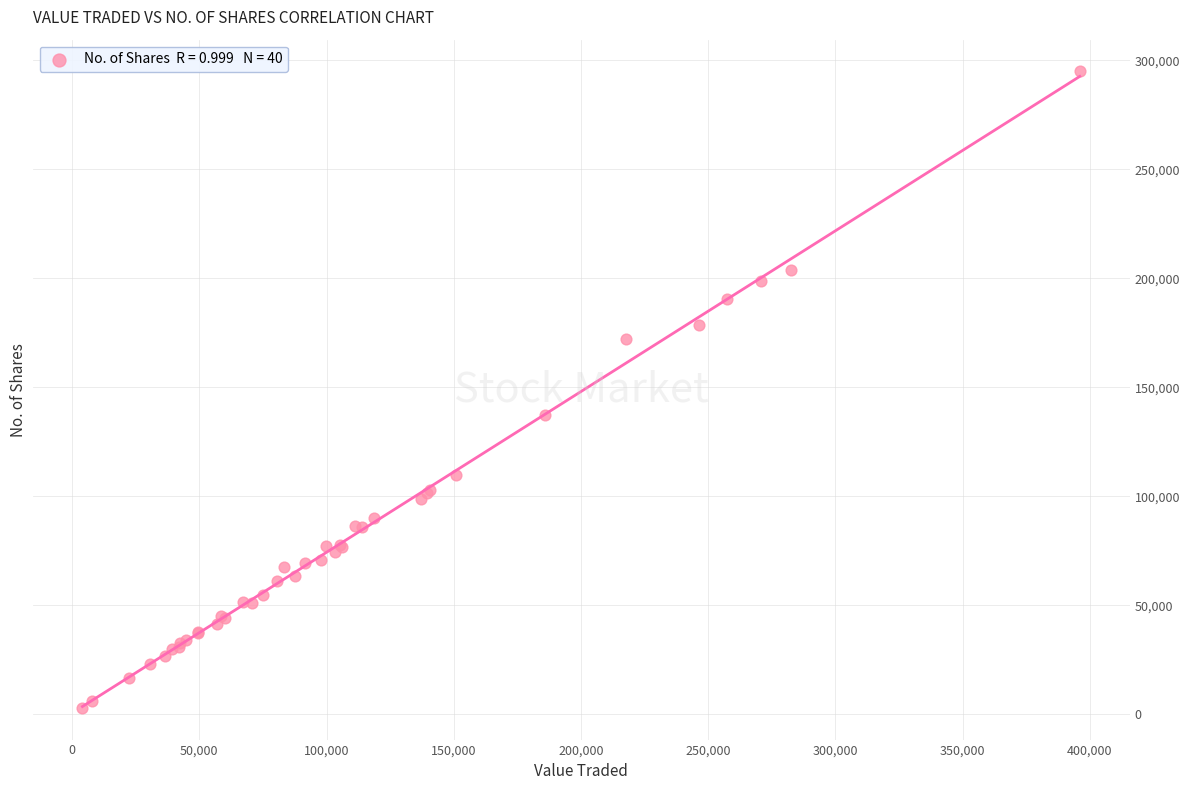

What Y value in the scatter plot is closest to 148978?

137407